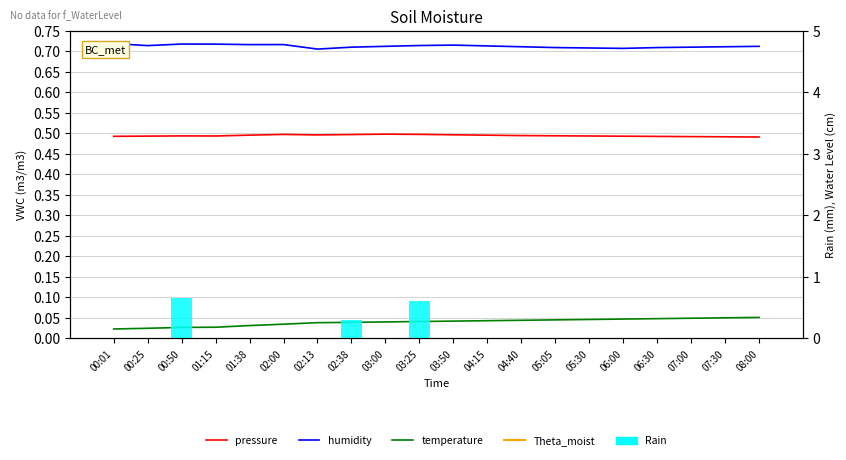

Count the pressure values in the range 0 to 1.

20